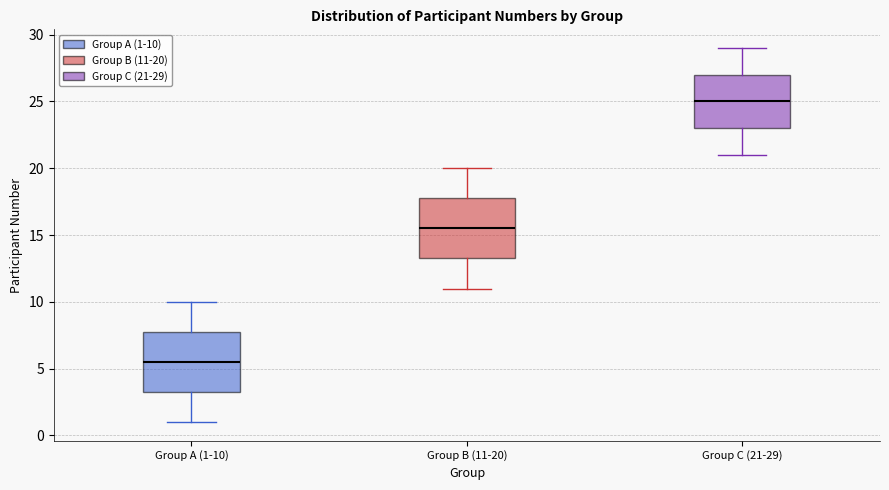

Where does the median line of the box for Group A (1-10) sit on the y-axis? The values are not printed on the chart, so give them approximately, as read against the axis.

5.5